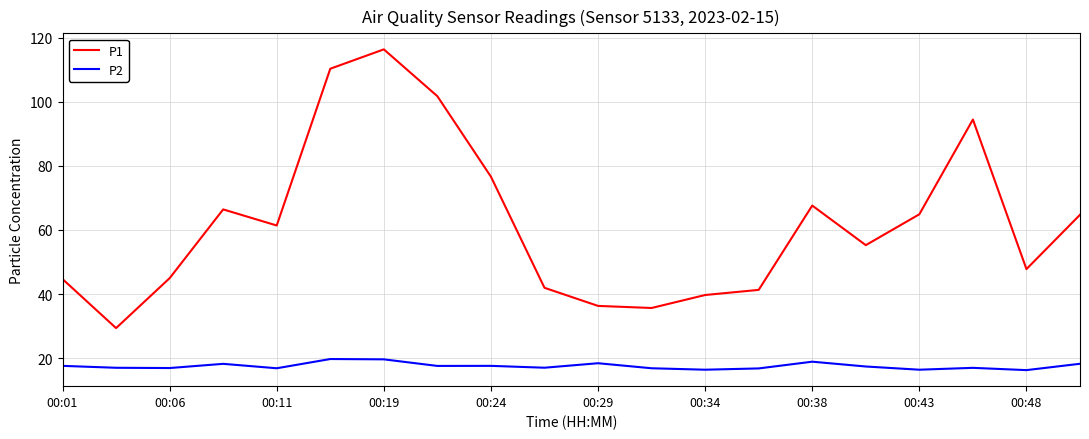

How many lines are shown in the chart?

2